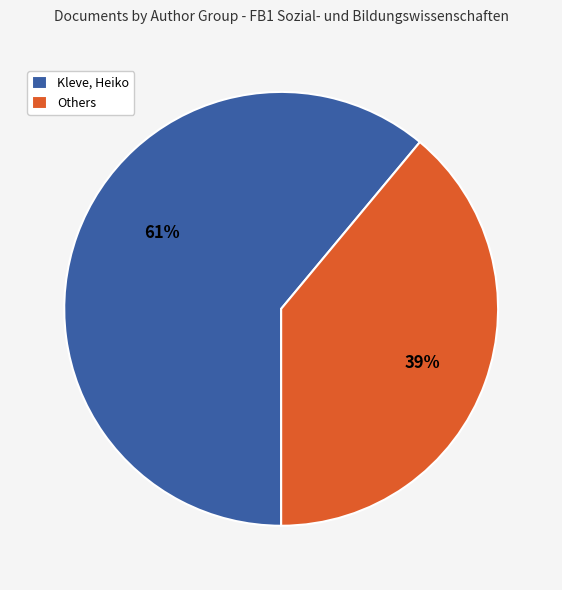

True or false: Kleve, Heiko accounts for 49% of the total.

False